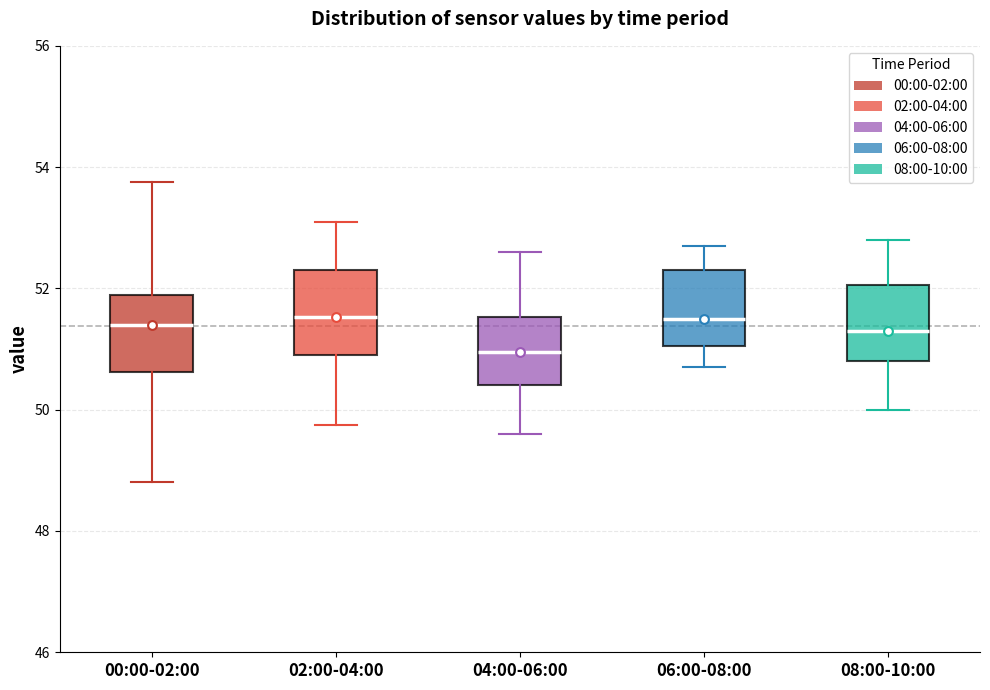

Reading left to right, read every box against the y-axis: the position of its median line, the range the box covers, and the ends of its whiskers. The values are not printed on the chart, so give them approximately, as read against the axis.

00:00-02:00: median 51.4, box 50.6 to 51.8, whiskers 48.8 to 53.8
02:00-04:00: median 51.6, box 50.8 to 52.4, whiskers 49.8 to 53.2
04:00-06:00: median 51.0, box 50.4 to 51.6, whiskers 49.6 to 52.6
06:00-08:00: median 51.6, box 51.0 to 52.4, whiskers 50.8 to 52.8
08:00-10:00: median 51.4, box 50.8 to 52.0, whiskers 50.0 to 52.8